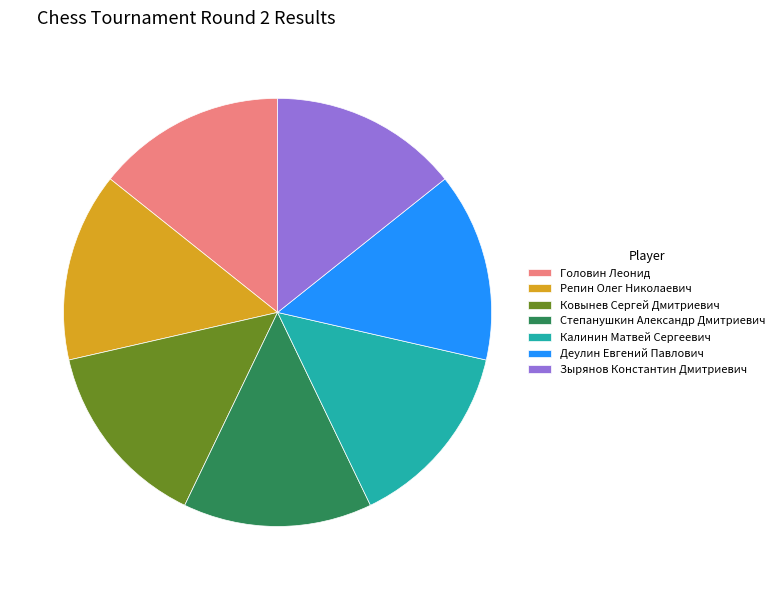

True or false: Калинин Матвей Сергеевич accounts for 20% of the total.

False